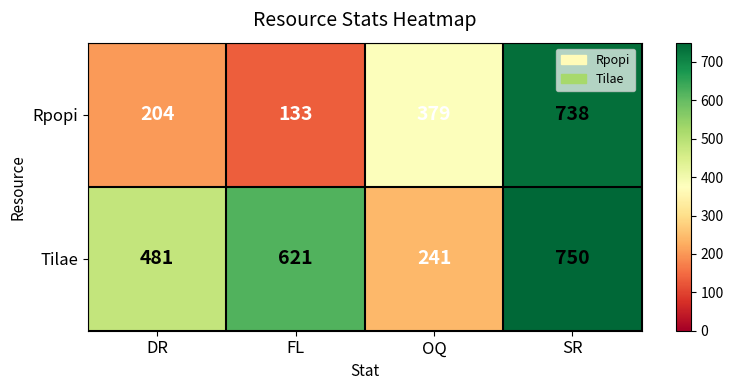

What is the greatest value displayed?

750